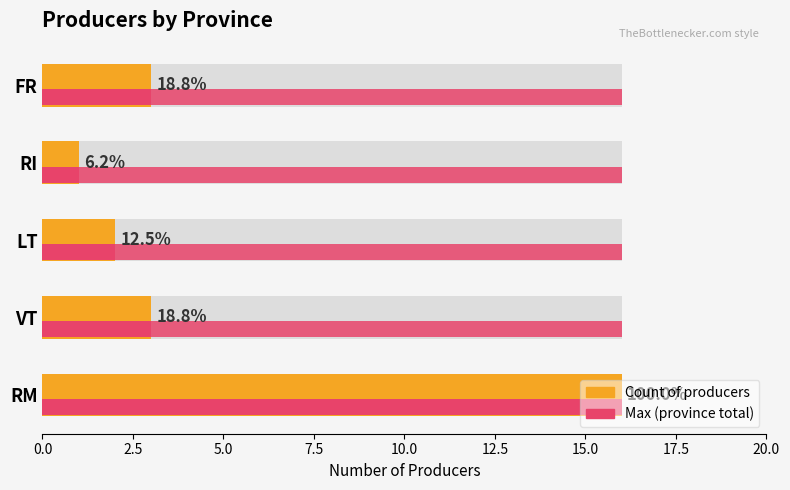

The chart shows a value of 8 at RM. True or false?

False